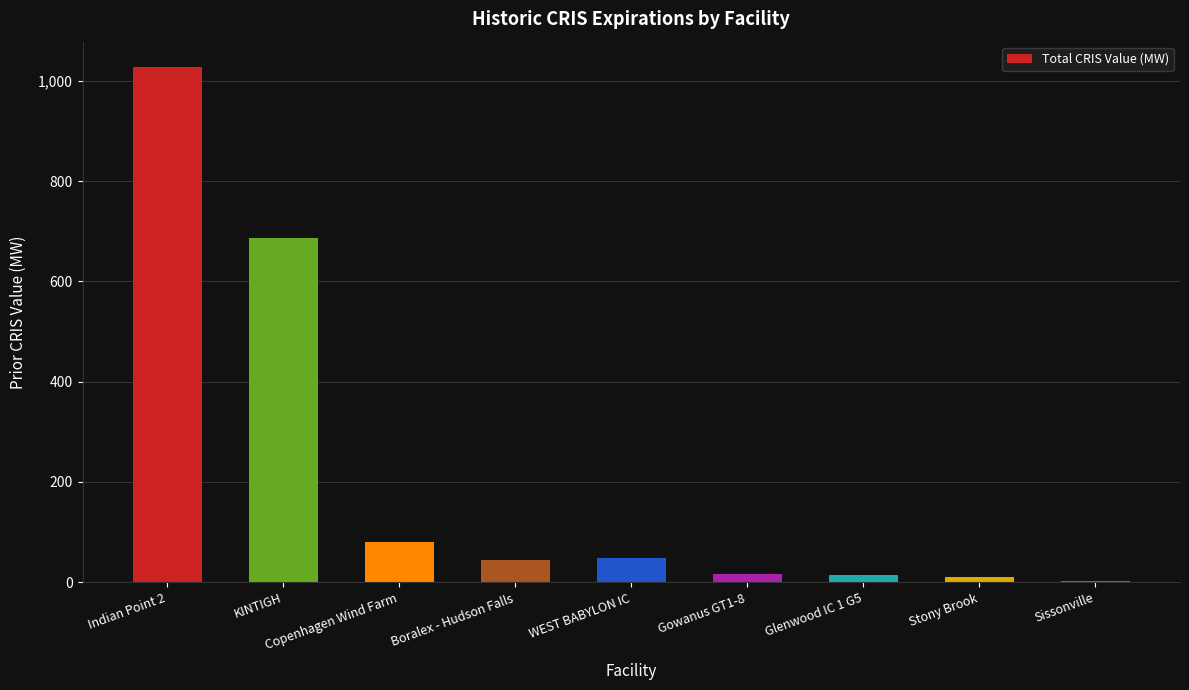

What is the maximum value shown in the chart?

1026.5